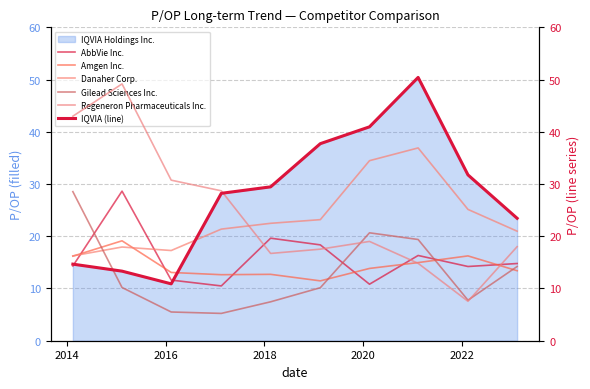

What is the lowest value of the IQVIA Holdings Inc. series?

10.9